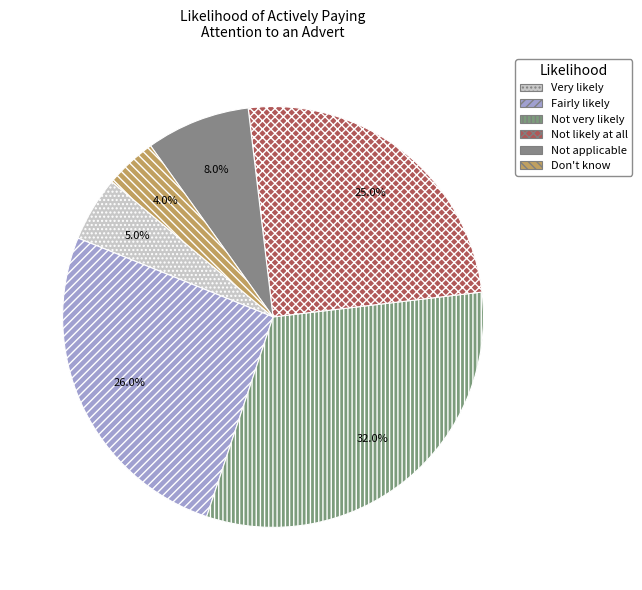

How much of the chart is everything except Not likely at all?

75.0%